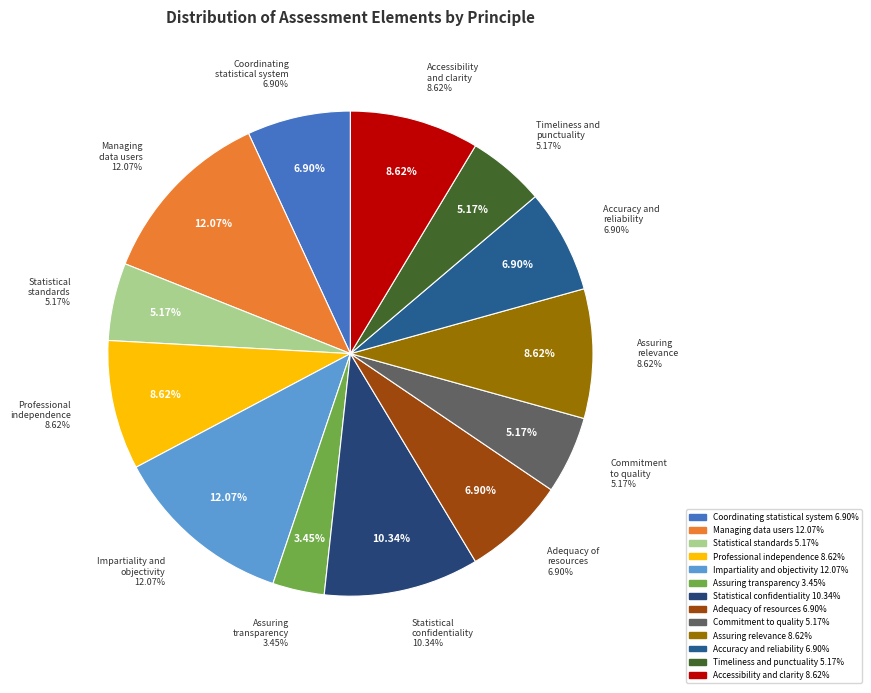

To the nearest percent, what is the average slice percentage?

8%